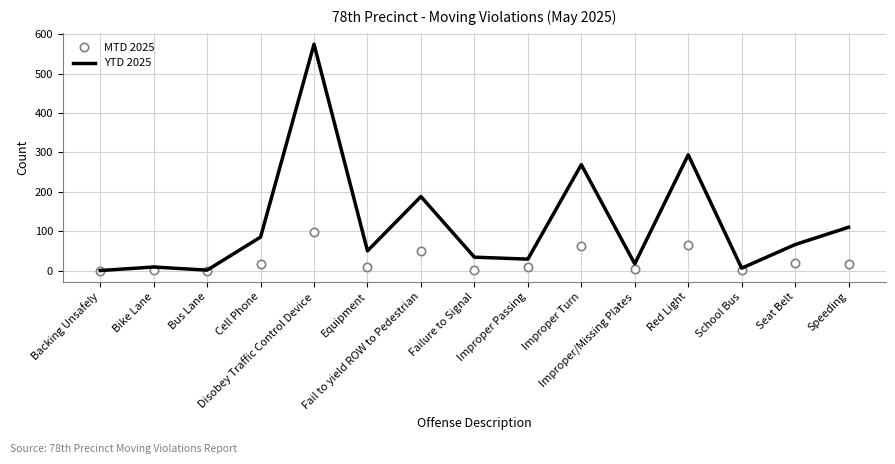

What is the greatest value displayed?

575